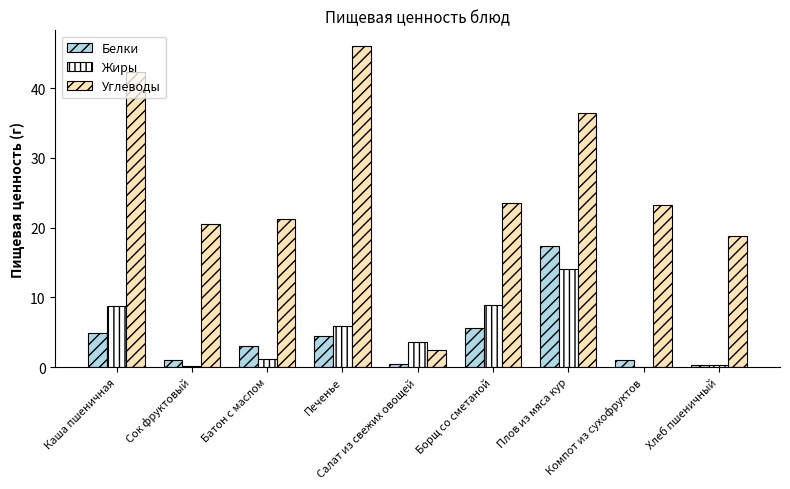

How many groups of bars are there?

9